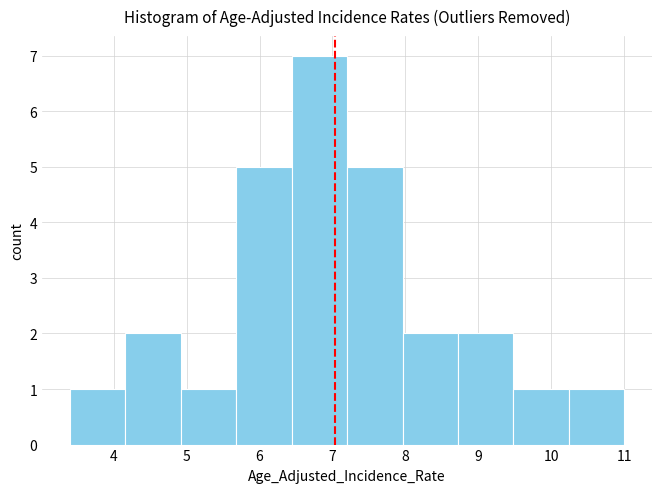

Reading left to right, list every bar in this chart as the range it spans on the x-axis followed by its height. Neither the bar edges nor the heights are printed on the chart, so give them approximately, as read against the axes.

3.40 to 4.16: 1
4.16 to 4.92: 2
4.92 to 5.68: 1
5.68 to 6.44: 5
6.44 to 7.20: 7
7.20 to 7.96: 5
7.96 to 8.72: 2
8.72 to 9.48: 2
9.48 to 10.24: 1
10.24 to 11.00: 1